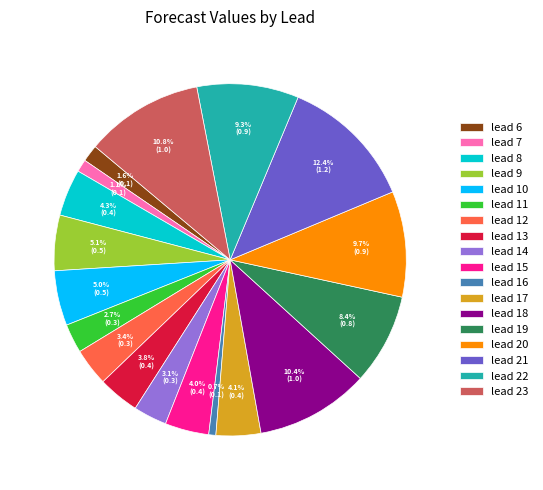

What percentage is the lead 10 slice, to the nearest percent?

5%